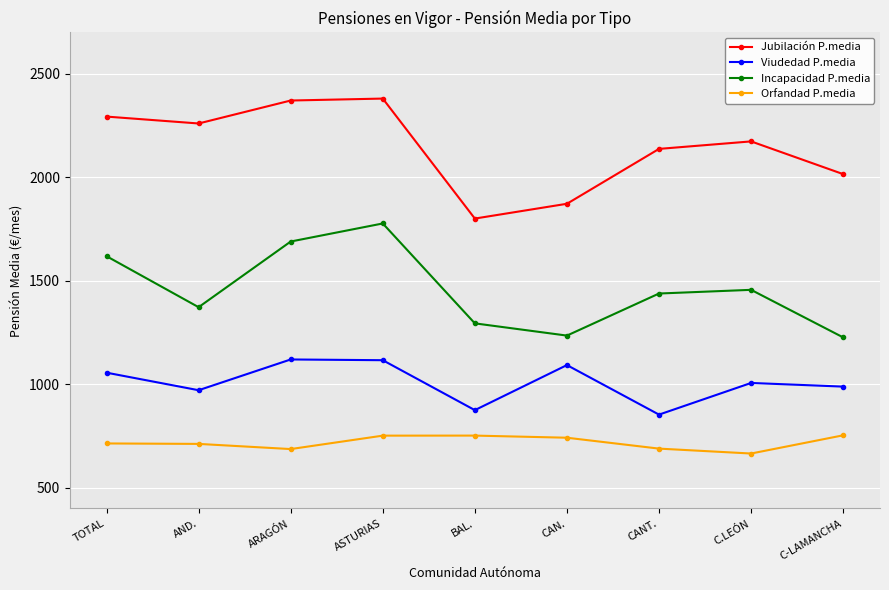

How many interior local valleys does the Jubilación P.media series have?

2